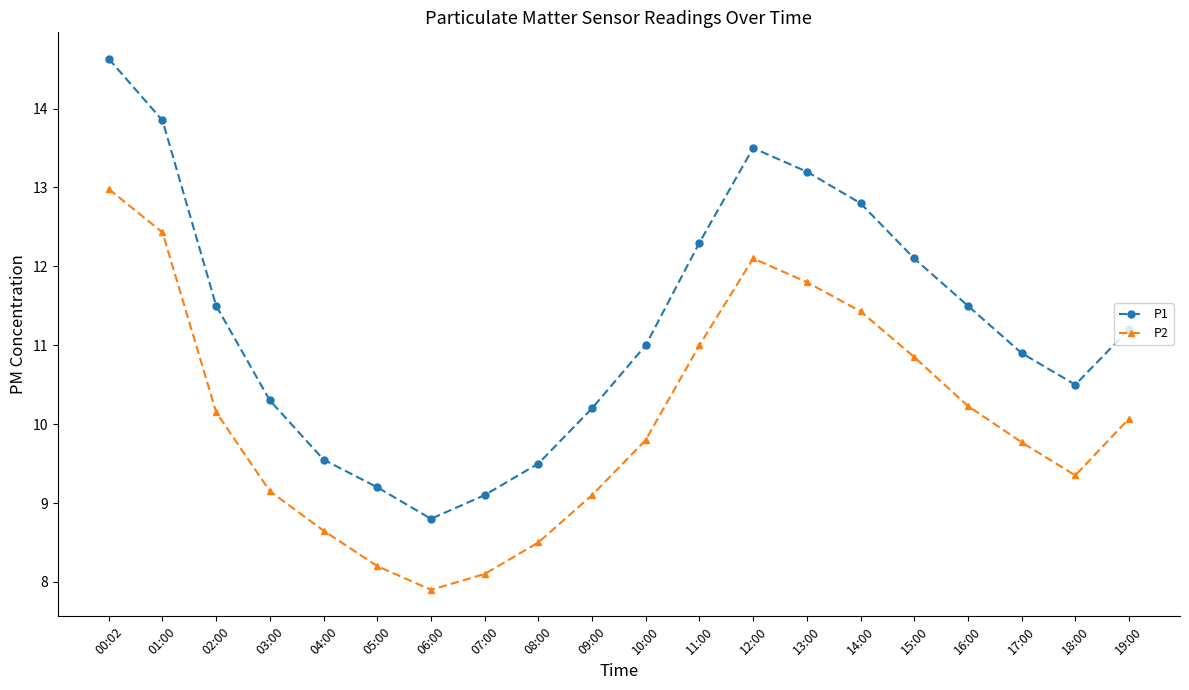

At which category does the chart reach its minimum across all series?

06:00